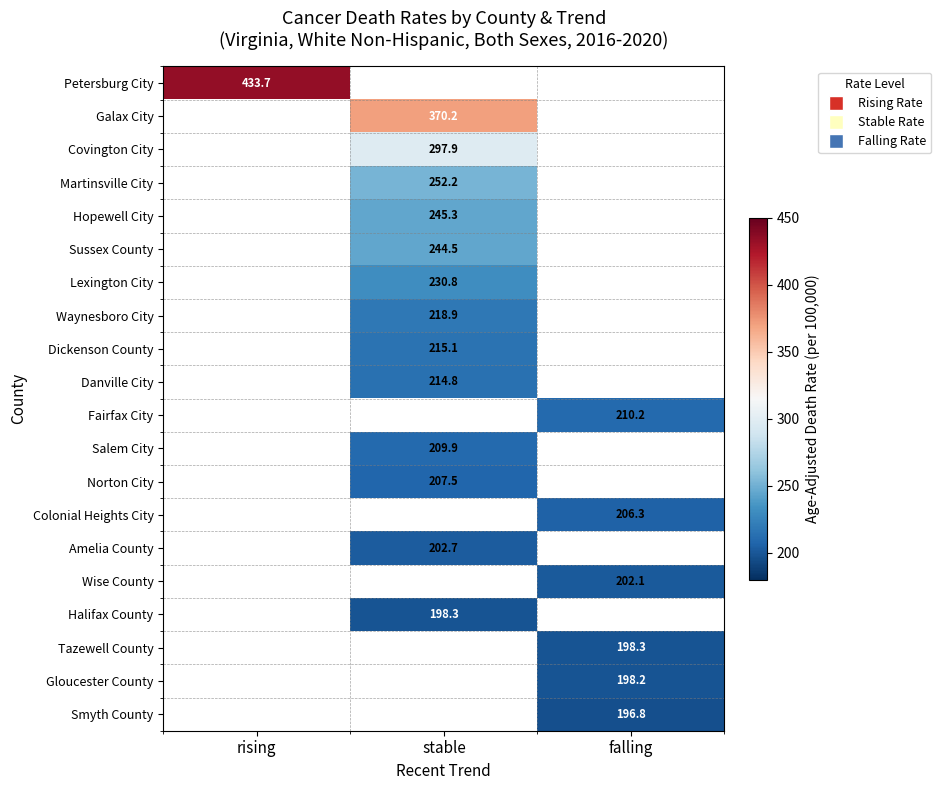

At how many categories does at least one series exceed 404?

1